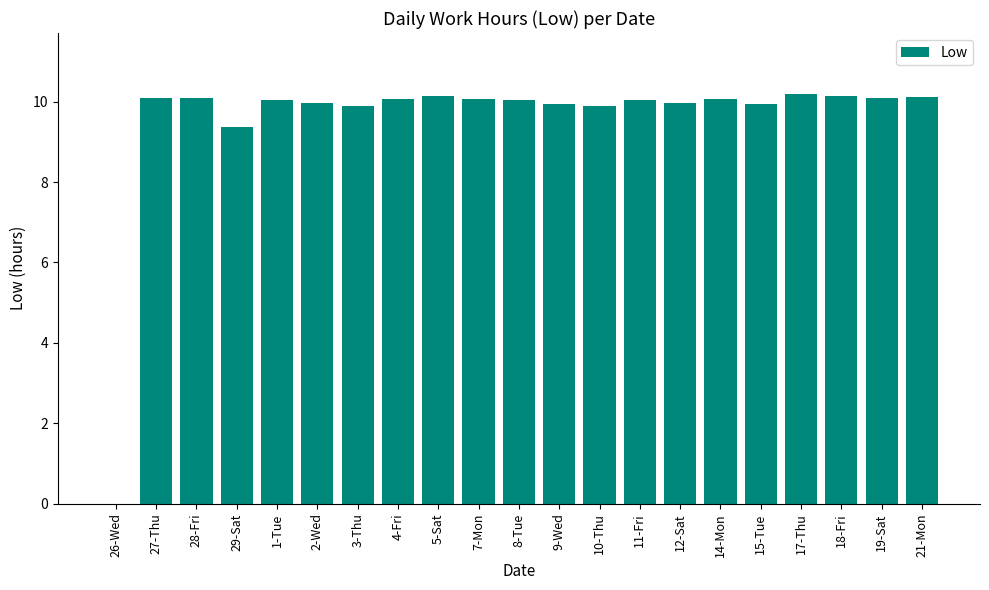

What is the greatest value displayed?

10.2